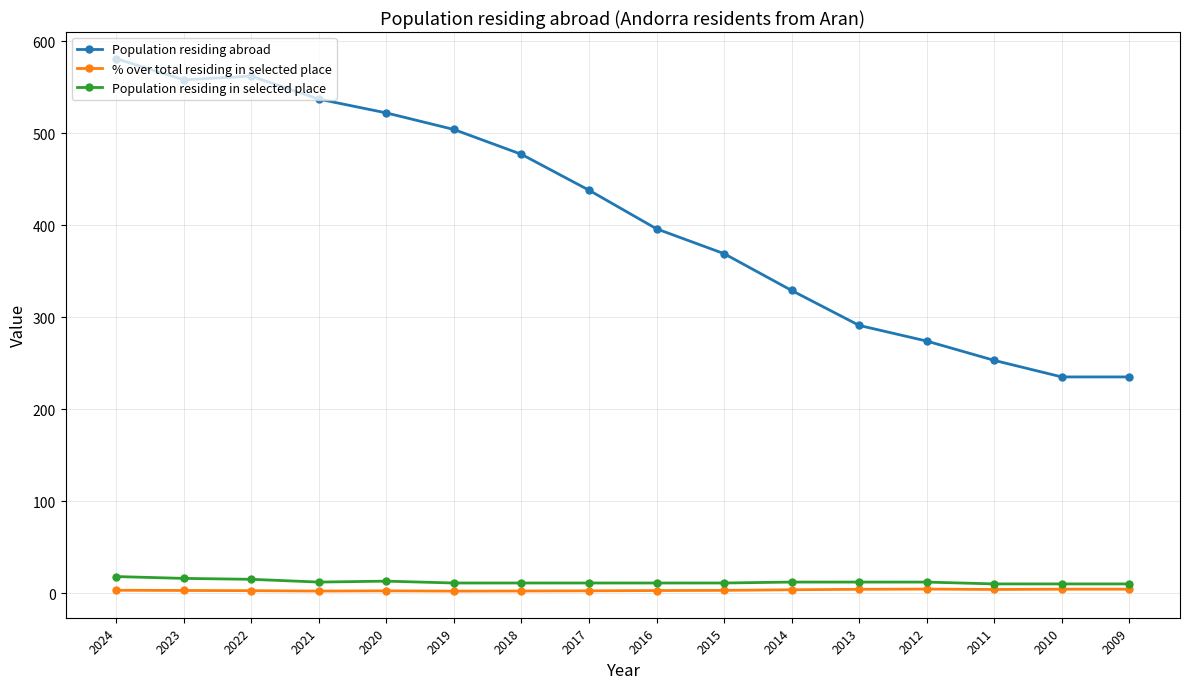

What is the sum of the % over total residing in selected place values at 2017 and 2019?

4.7